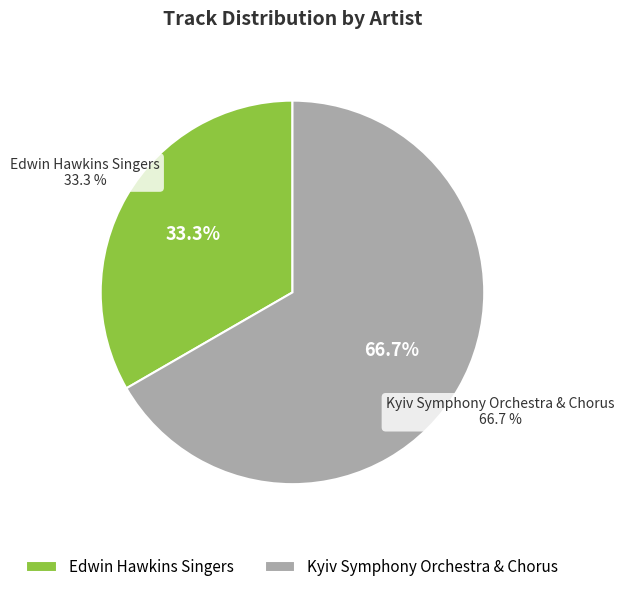

To the nearest percent, what is the difference between the largest and smallest slice percentages?

33%